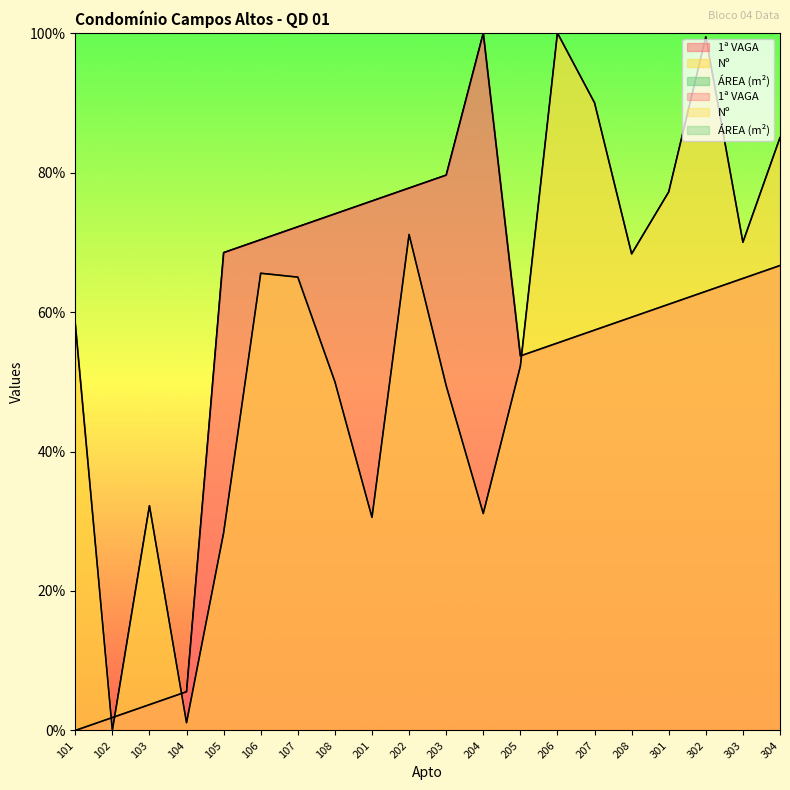

True or false: 1ª VAGA has more than 2 interior local peaks.

False